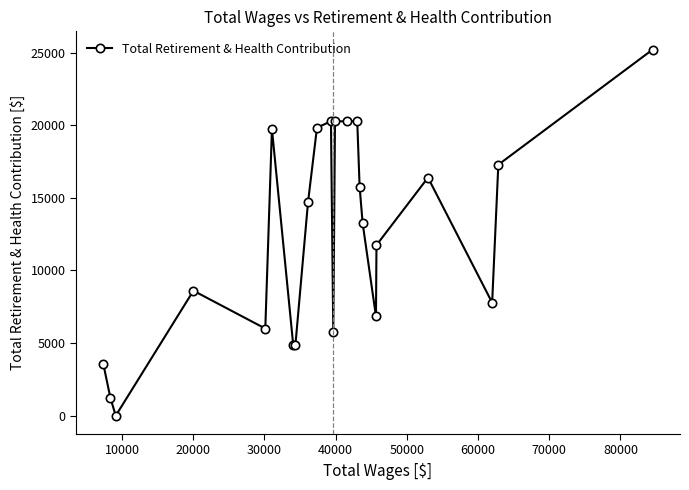

What is the maximum value shown in the chart?

25200